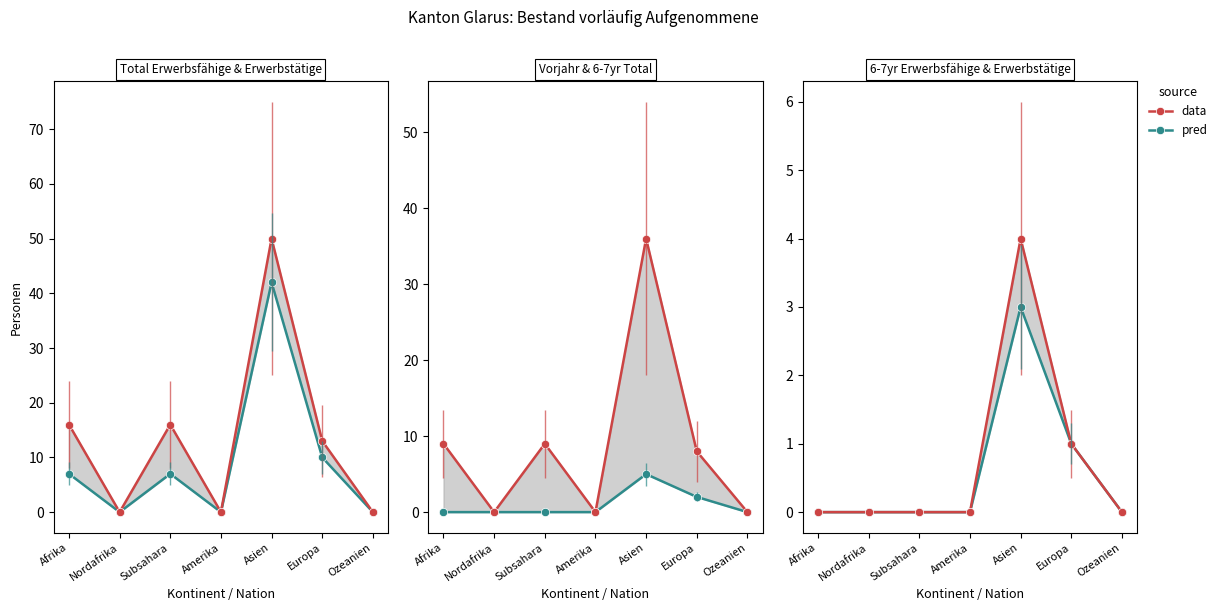

How many values in pred are above zero?

2